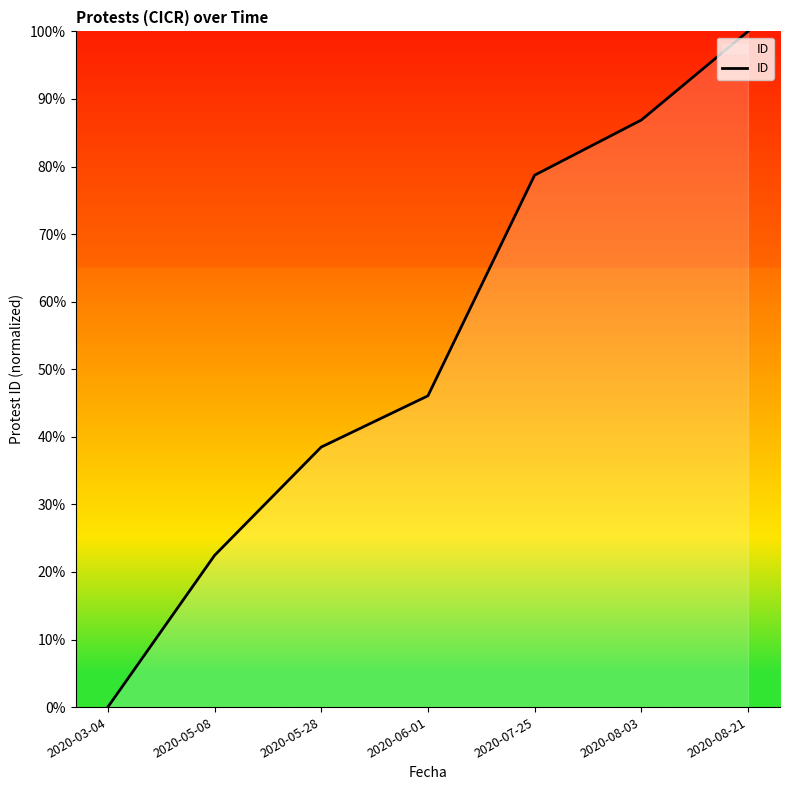

True or false: the data shows 100.0 at 2020-08-21.

True